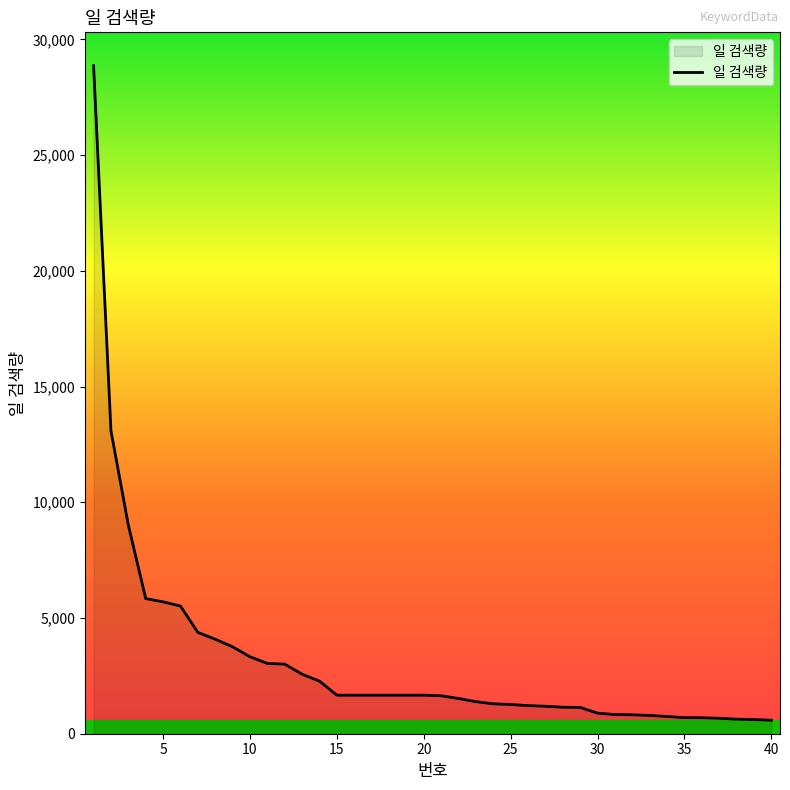

What is the difference between the maximum and minimum values?

28278